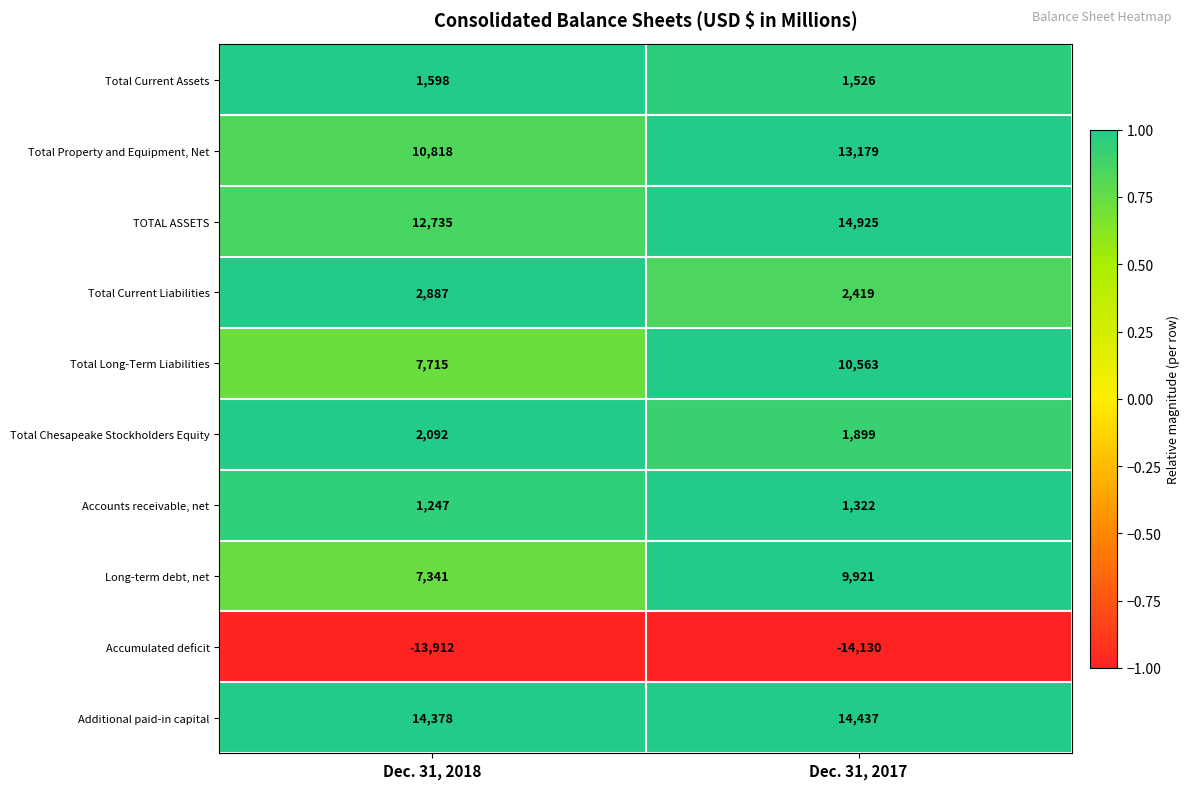

At which category is the sum across all series the highest?

Dec. 31, 2017